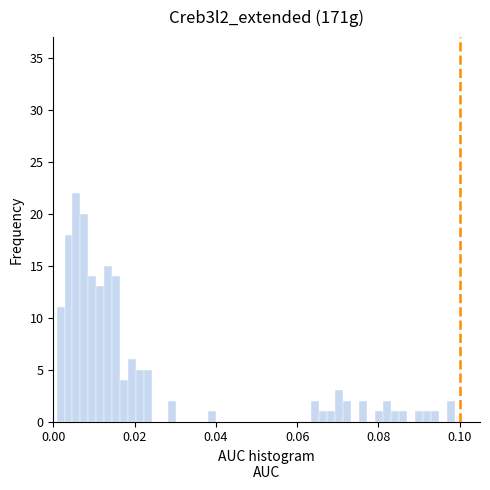

Read against the x-axis, roughly where is the centre of the tallest bar?

0.006